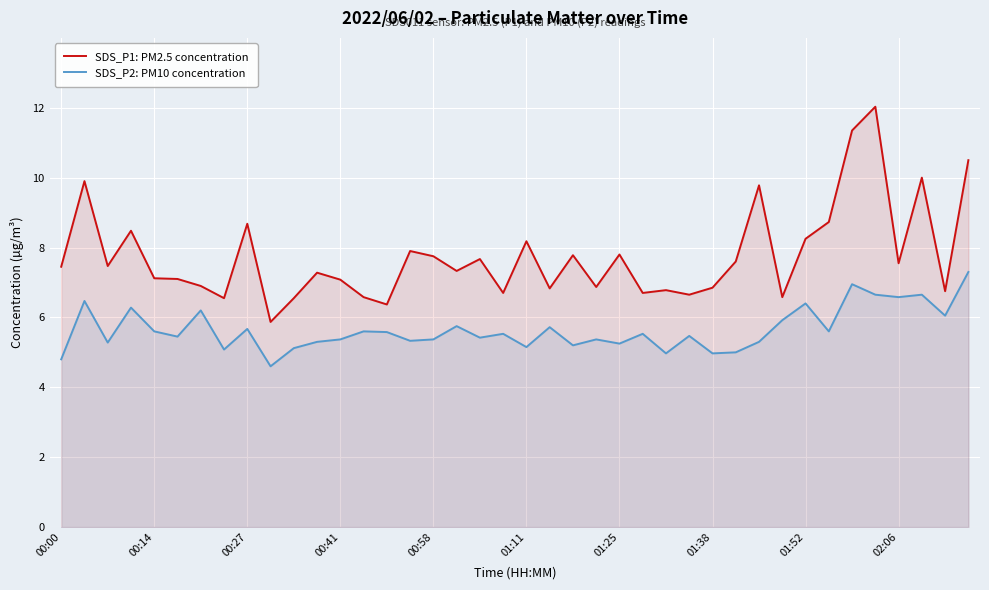

What are all the series names shown in the legend?

SDS_P1: PM2.5 concentration, SDS_P2: PM10 concentration